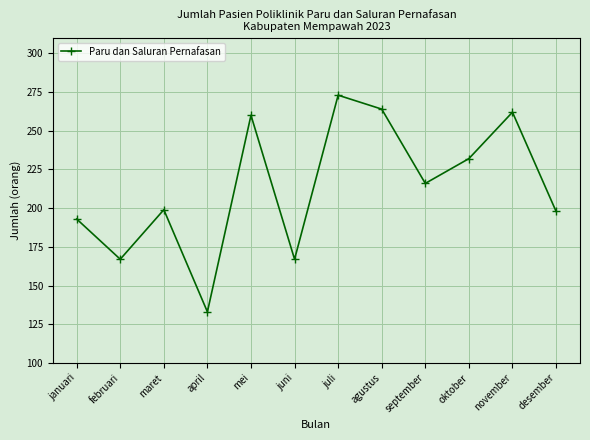

Is it true that the value at juli is 273?

True